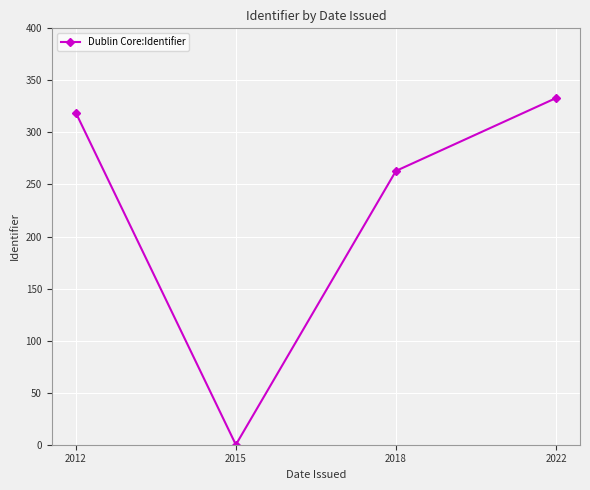

Rank the categories by value from lowest to highest.

2015, 2018, 2012, 2022